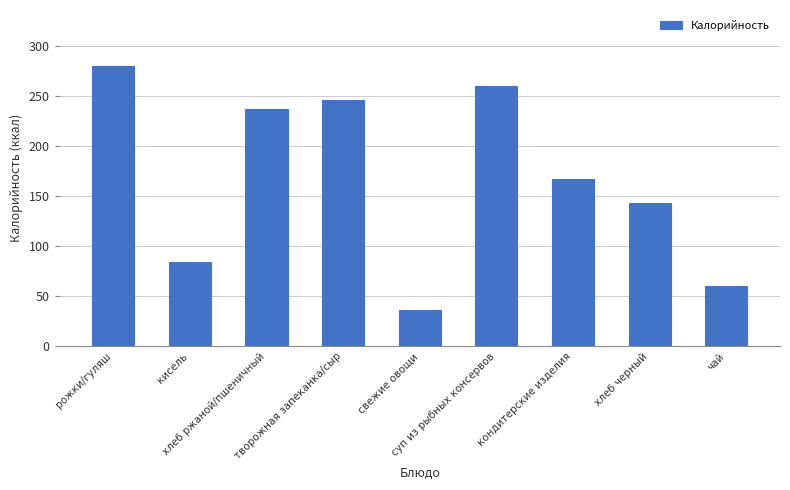

The chart shows a value of 17 at свежие овощи. True or false?

False